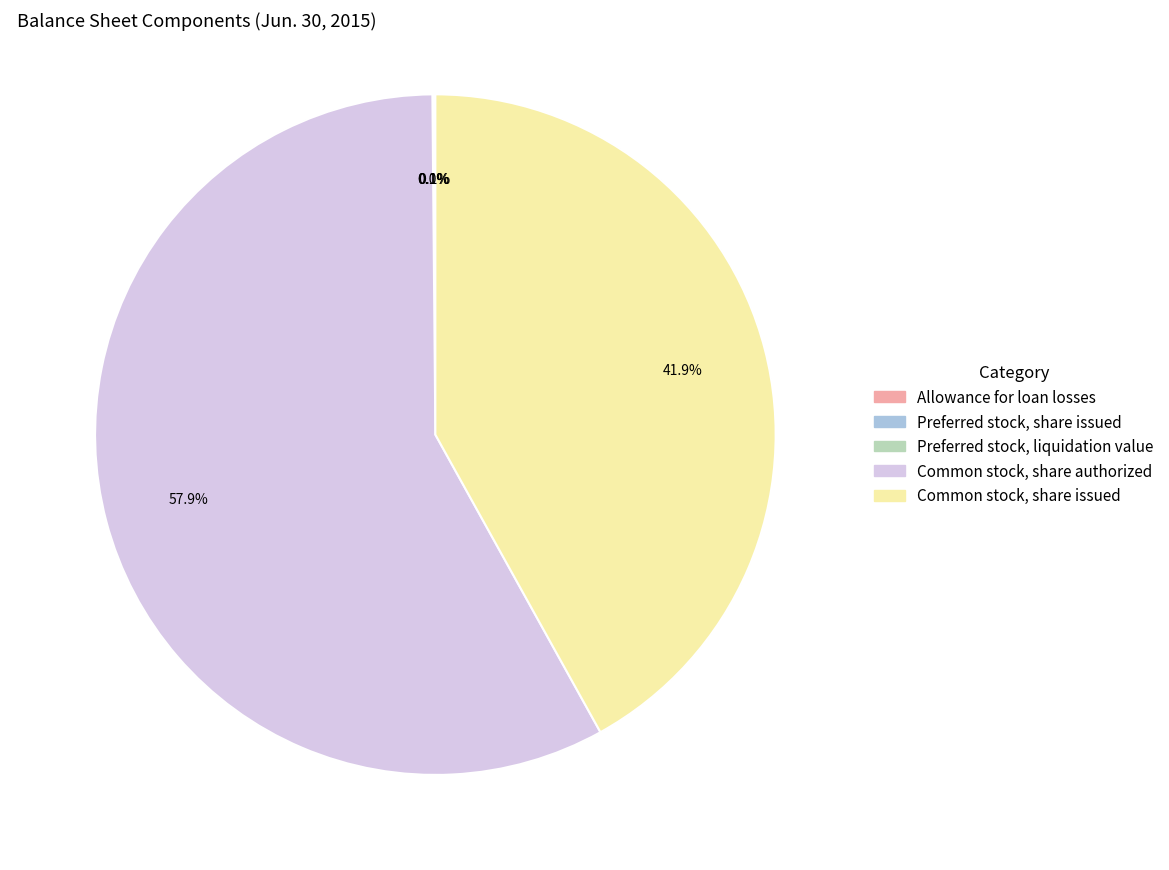

Does Common stock, share authorized represent more than half of the total?

Yes